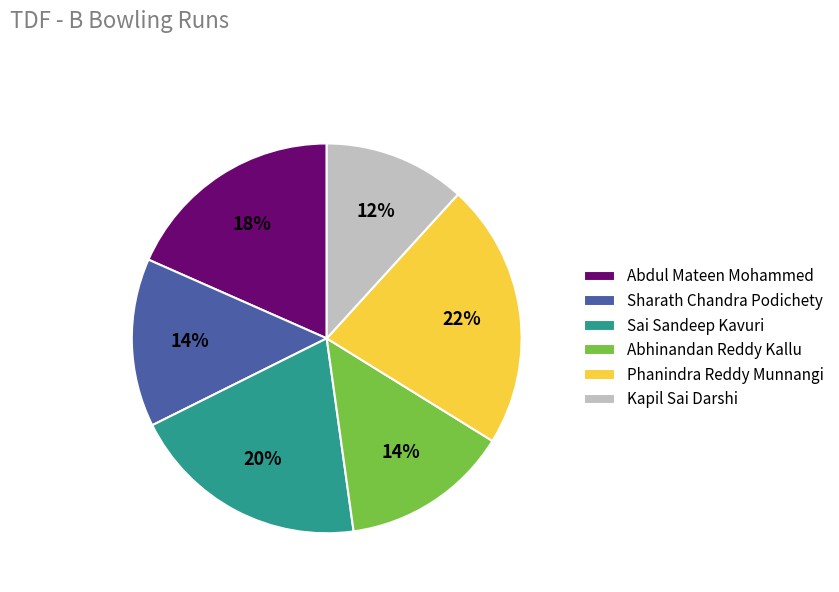

Combined, do Kapil Sai Darshi and Abhinandan Reddy Kallu account for over 50%?

No